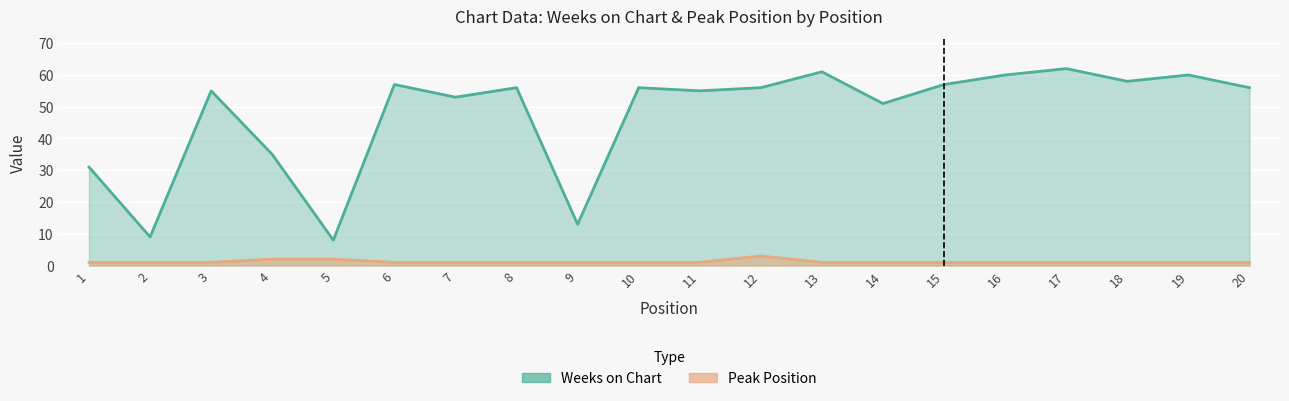

Where does the Weeks on Chart series first go above 56?

6